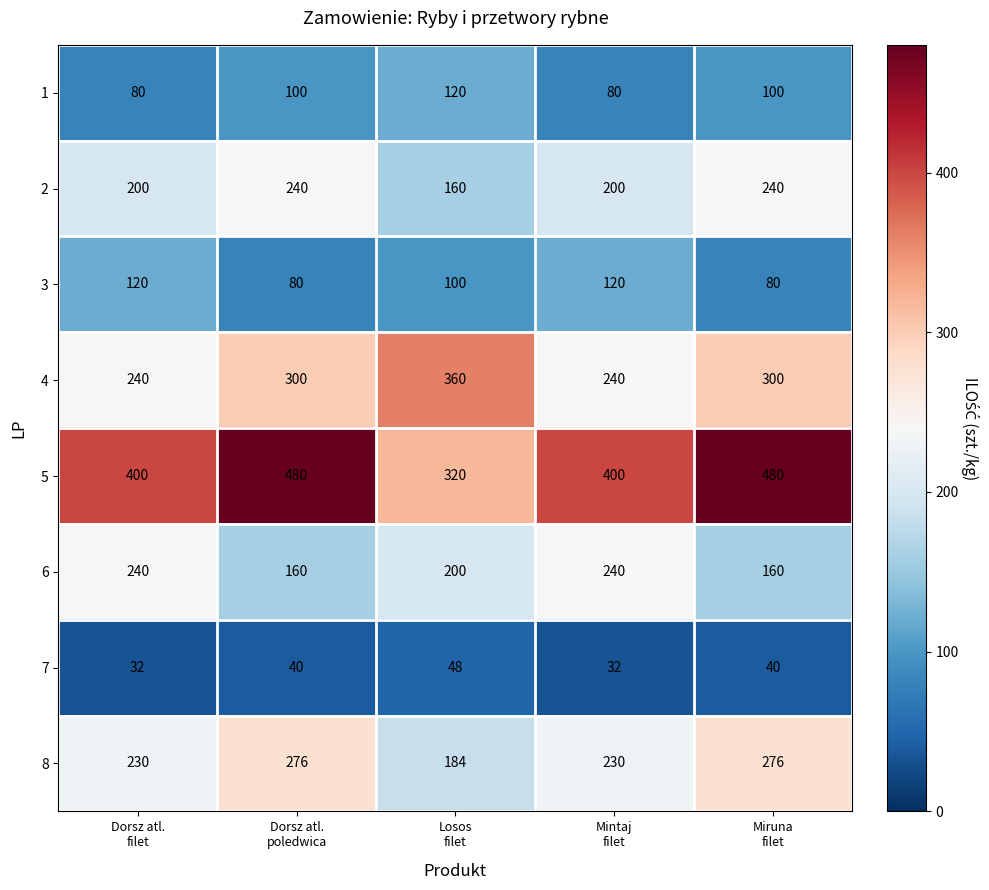

Count the 8 values in the range 230 to 276.

4